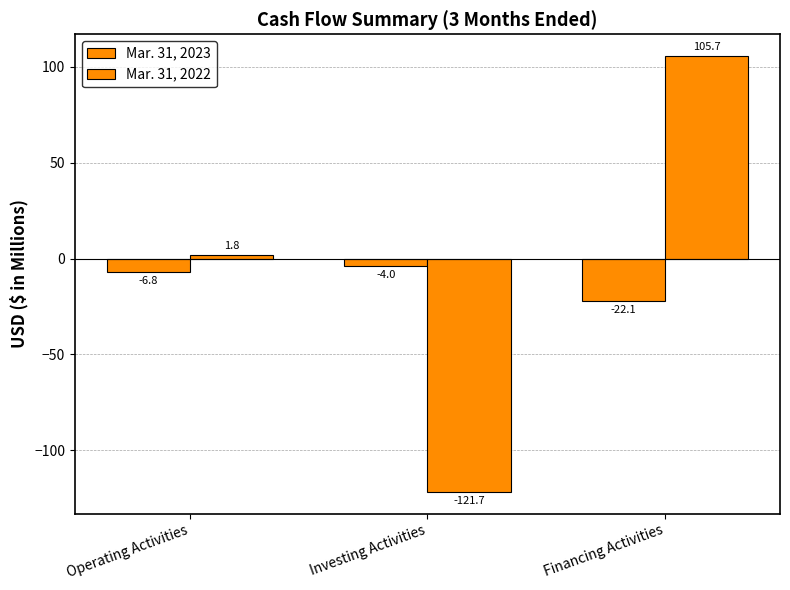

Count the number of data series in this chart.

2